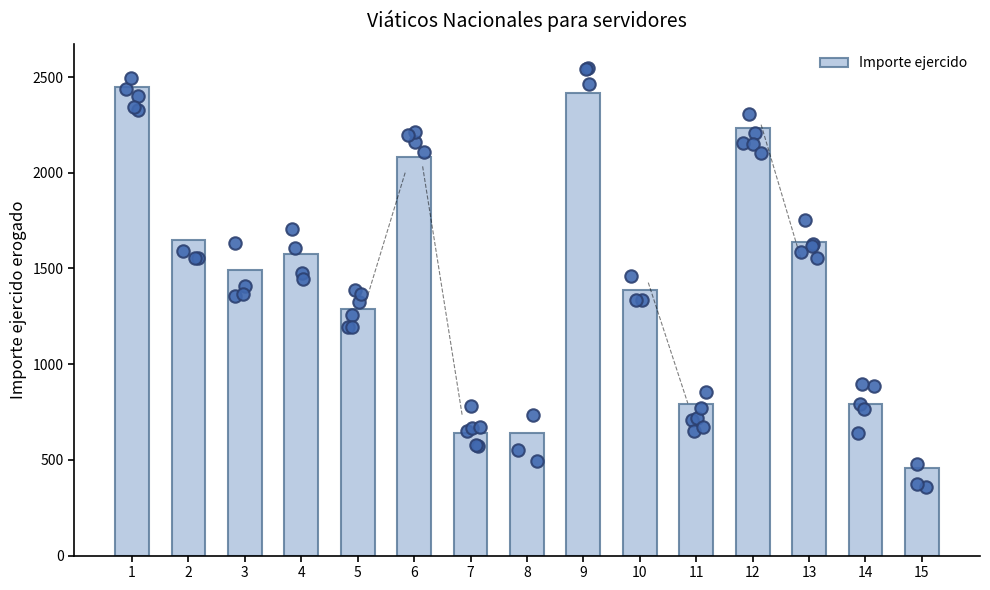

Approximately how many times larger is the value at 14 compared to 3?

0.5